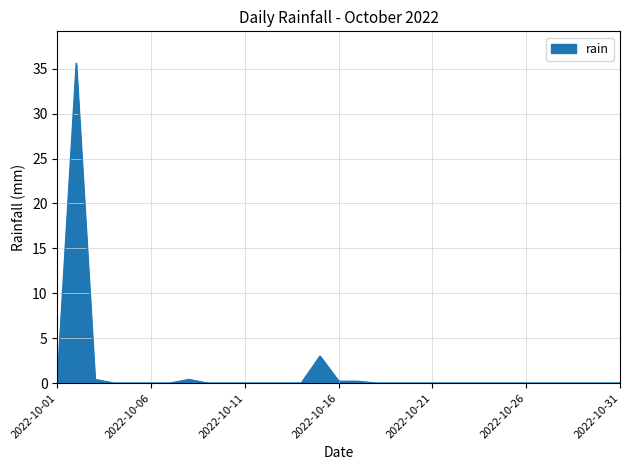

What is the greatest value displayed?

35.6